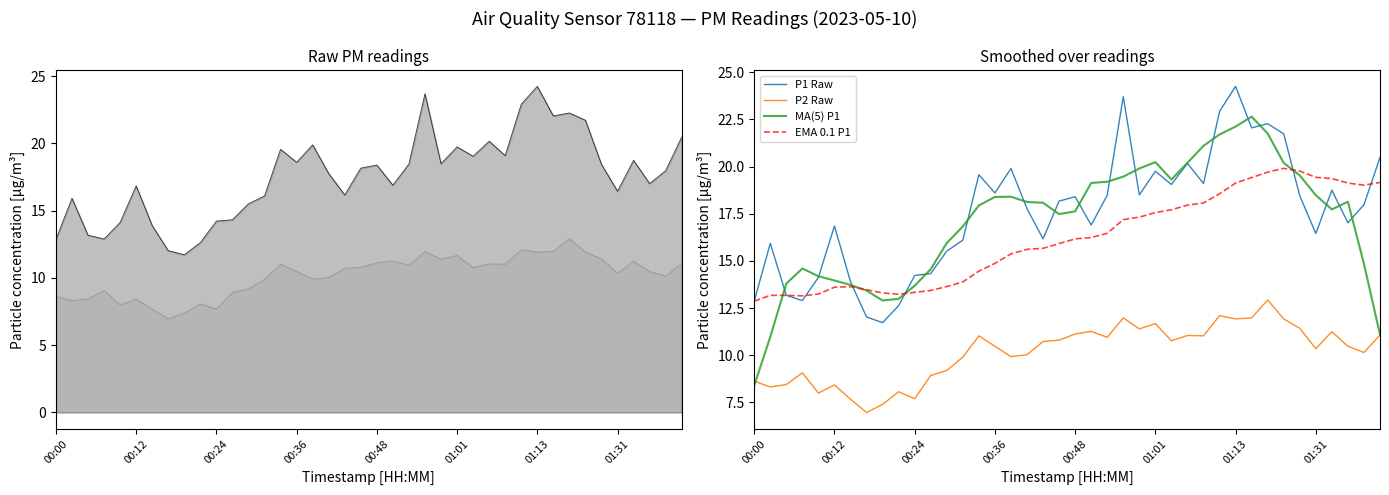

What is the average value of the P1 series?

17.6